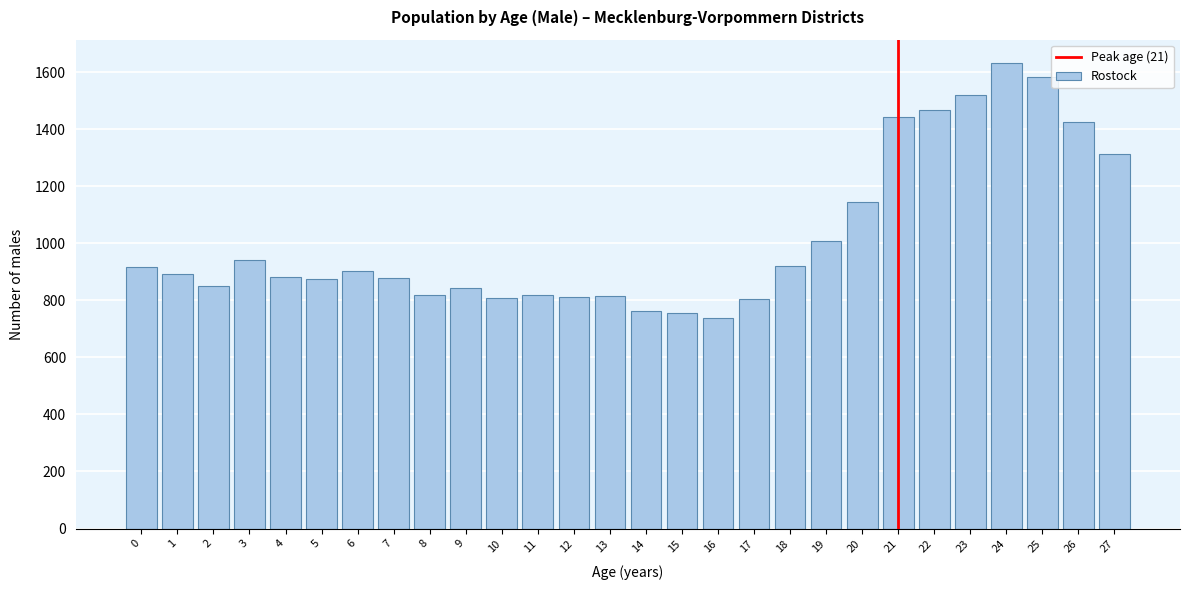

What is the value of the 26th bar from the left?

1584